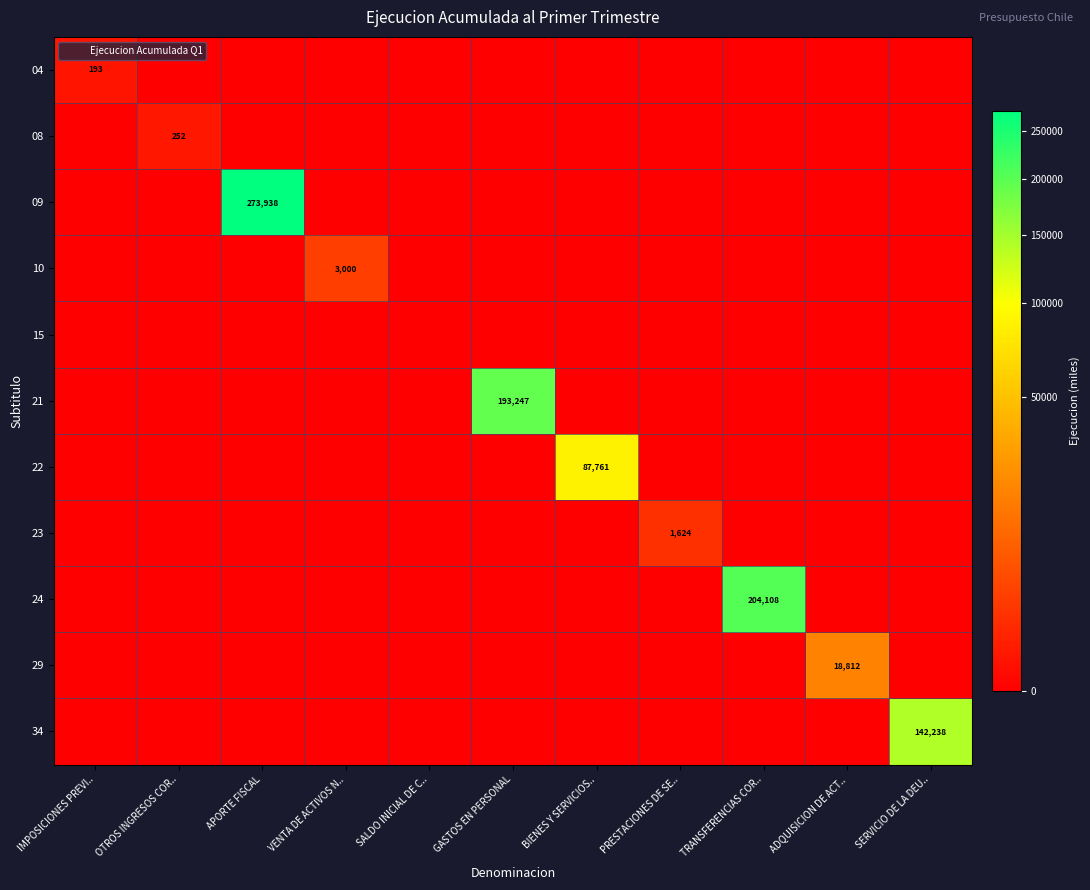

What is the greatest value displayed?

273938